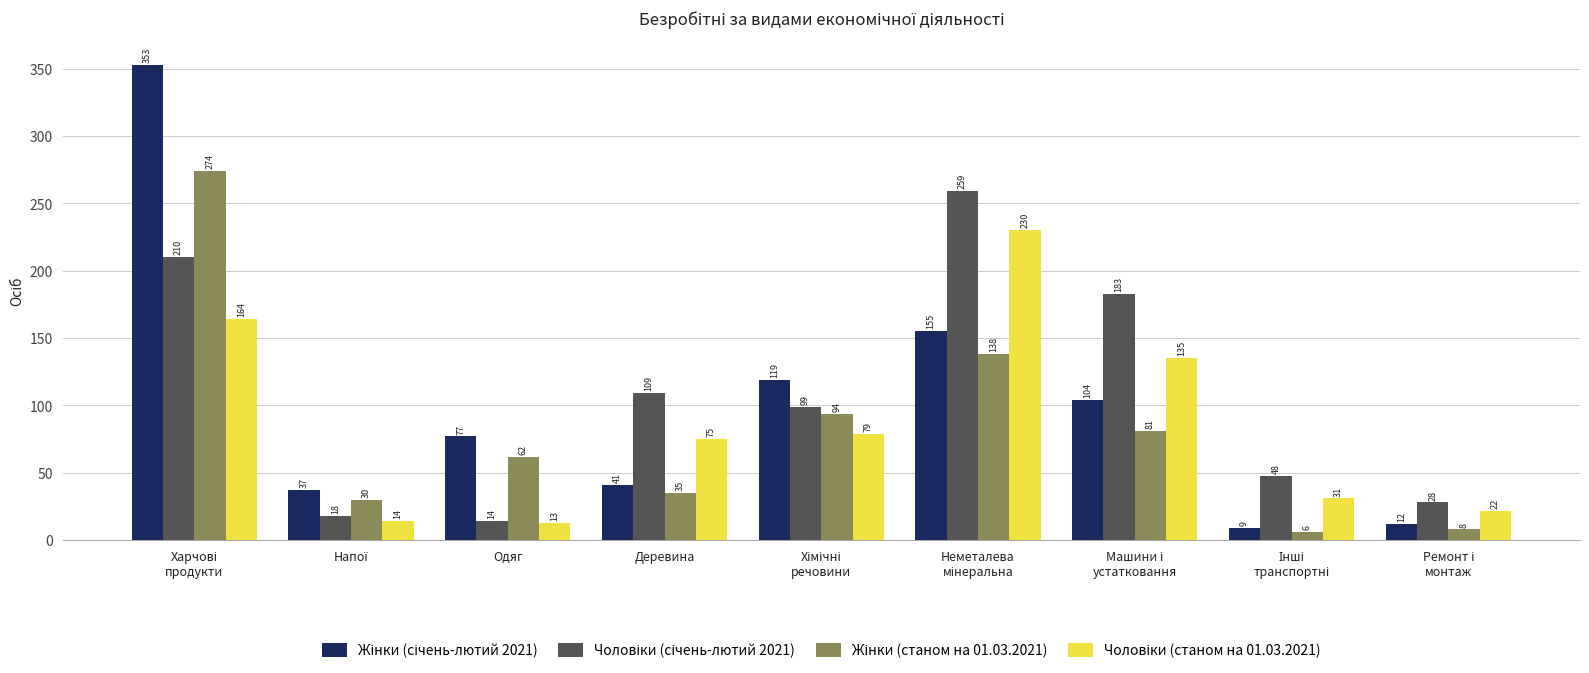

What is the spread (max minus min) of values at Деревина?

74